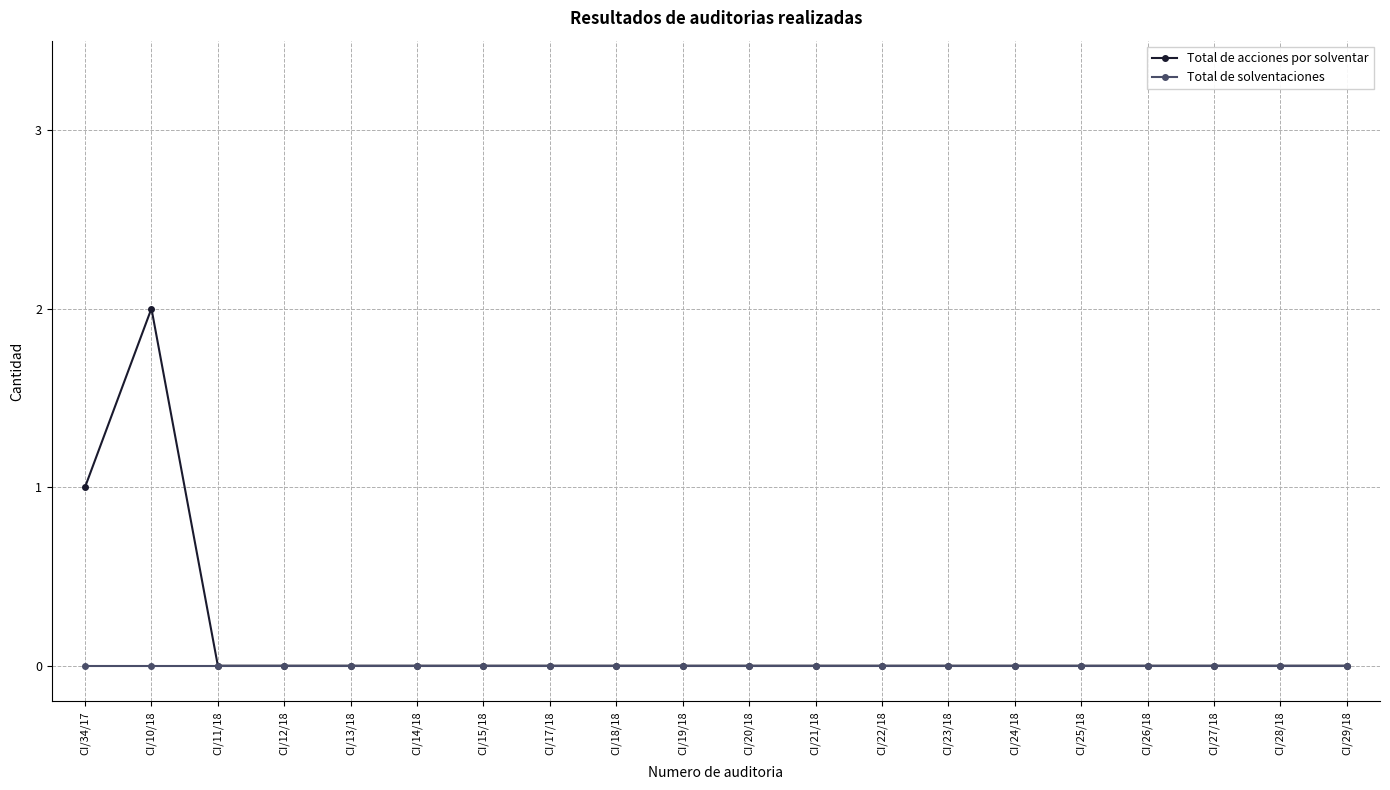

What are all the series names shown in the legend?

Total de acciones por solventar, Total de solventaciones